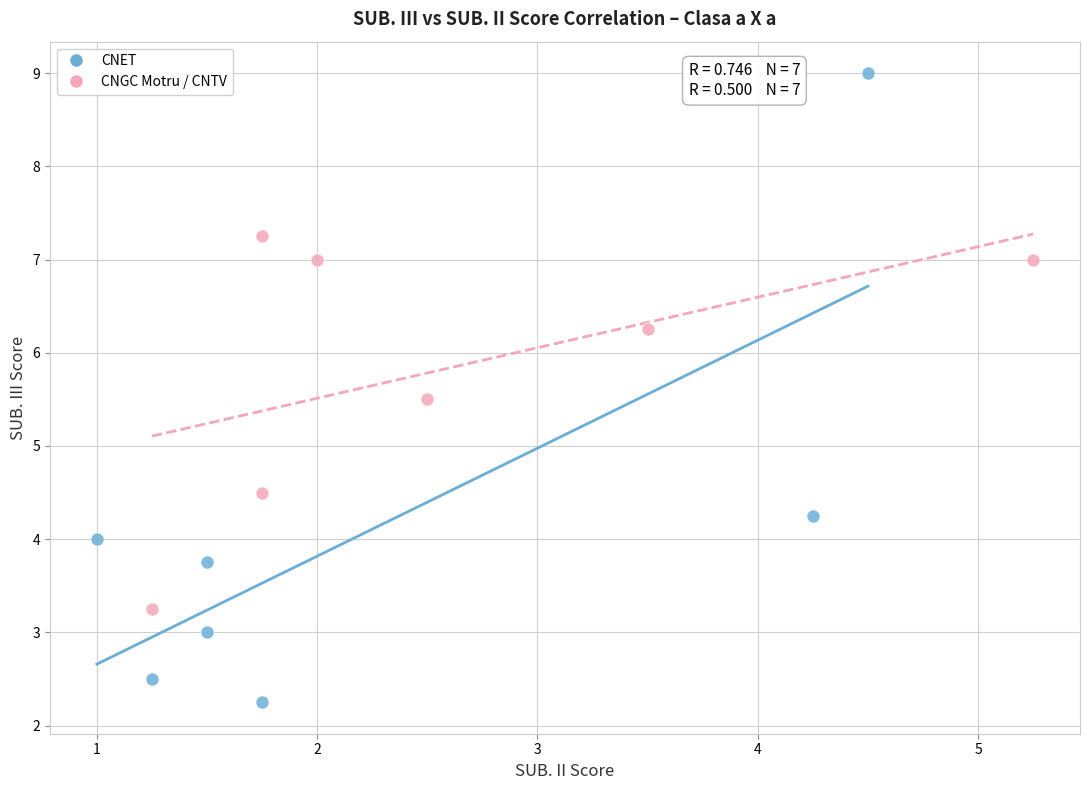

Which series reaches the minimum Y coordinate?

CNET